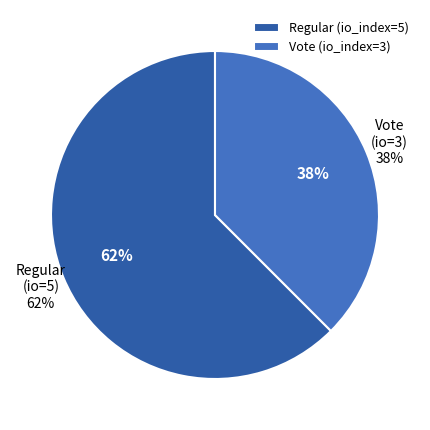

What portion of the pie excludes Regular (io_index=5)?

37.5%